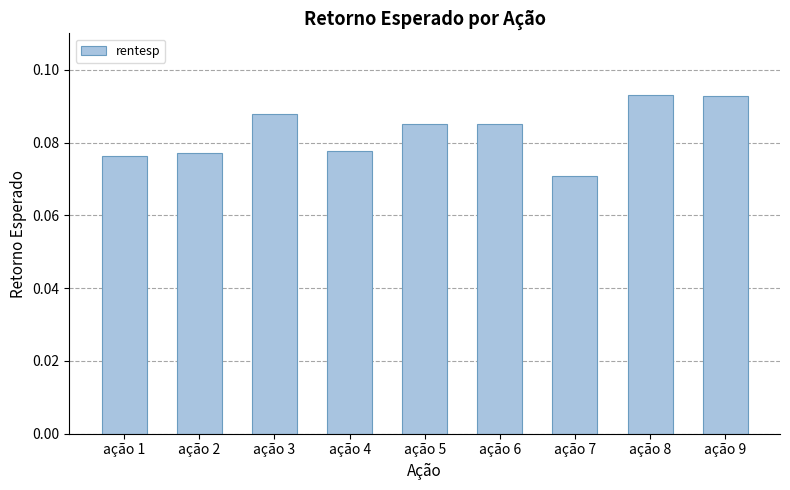

The chart shows a value of 0.0 at ação 9. True or false?

False